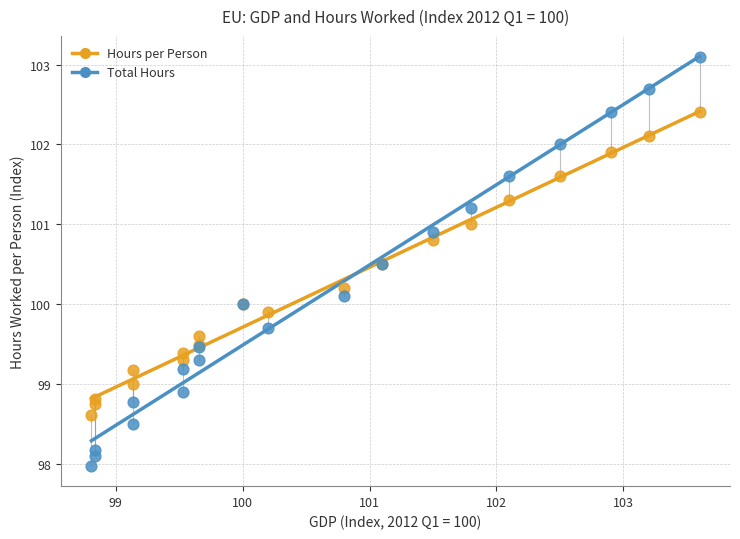

What are all the series names shown in the legend?

Hours per Person, Total Hours